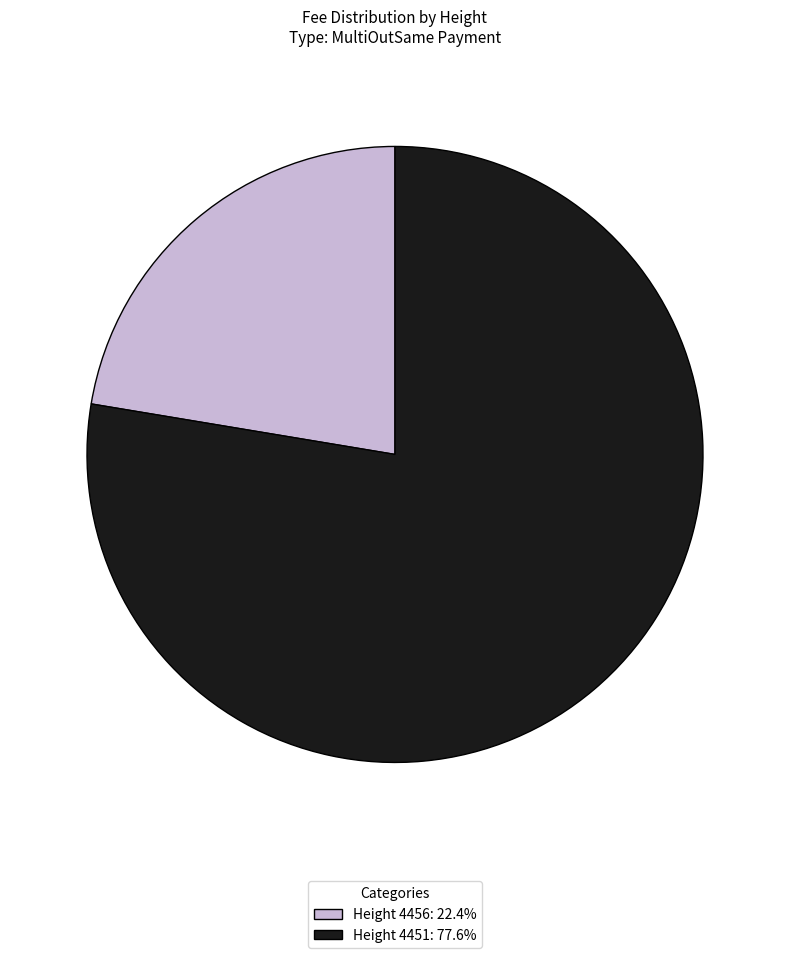

Combined, do Height 4456: 22.4% and Height 4451: 77.6% account for over 50%?

Yes